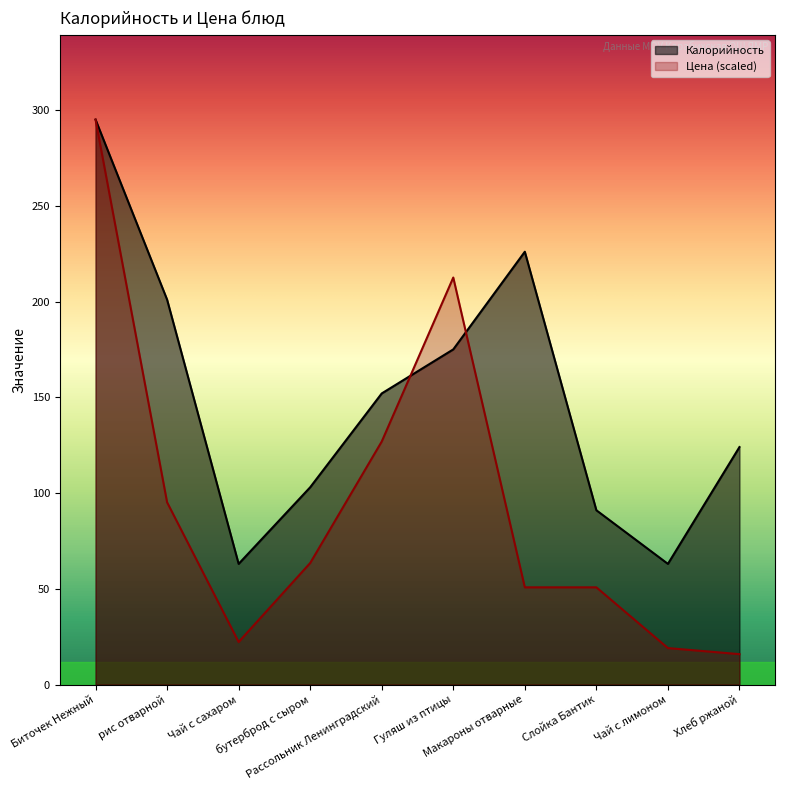

Reading right to left, transcribe all the data shown in this chart.

Калорийность: 124.0	63.0	91.0	226.0	175.0	152.0	103.0	63.0	201.0	295.0
Цена: 15.9	19.0	50.8	50.8	212.5	126.9	63.4	22.2	95.2	295.0